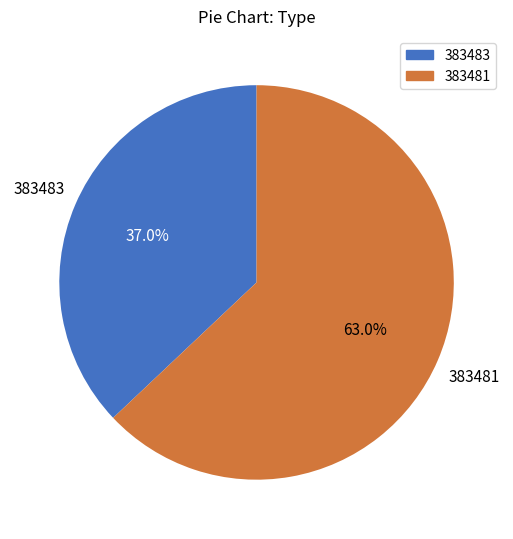

To the nearest percent, what is the difference between the 383481 and 383483 slice percentages?

26%